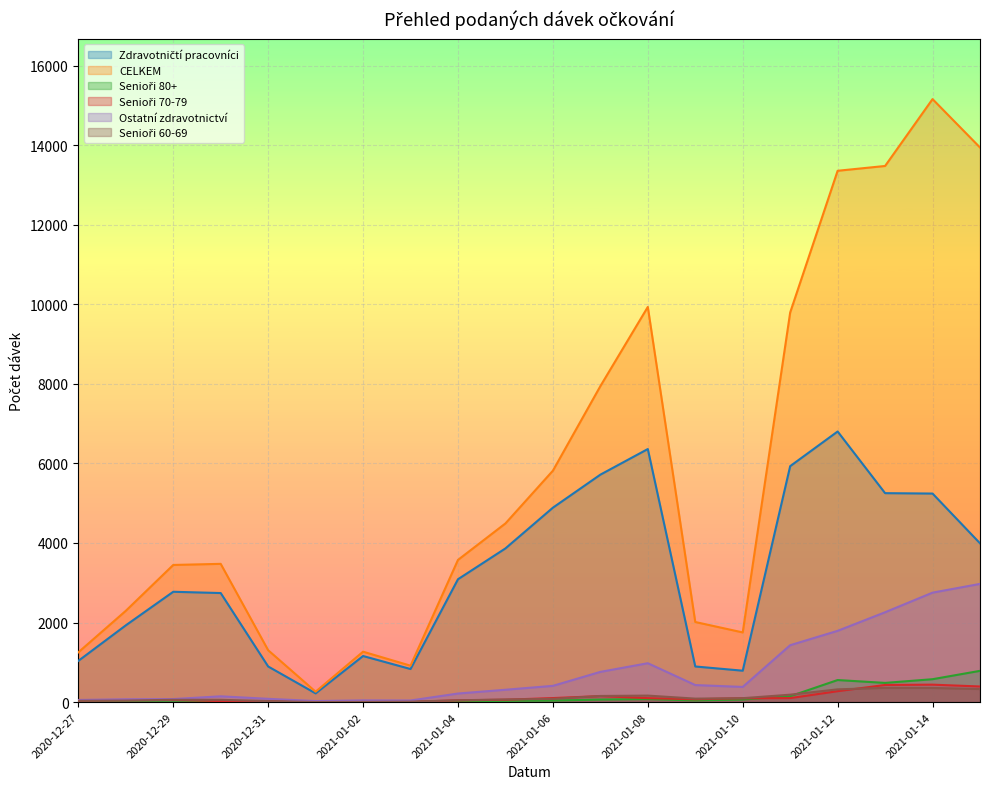

What is the difference between the highest and lowest values at 2021-01-03?

912